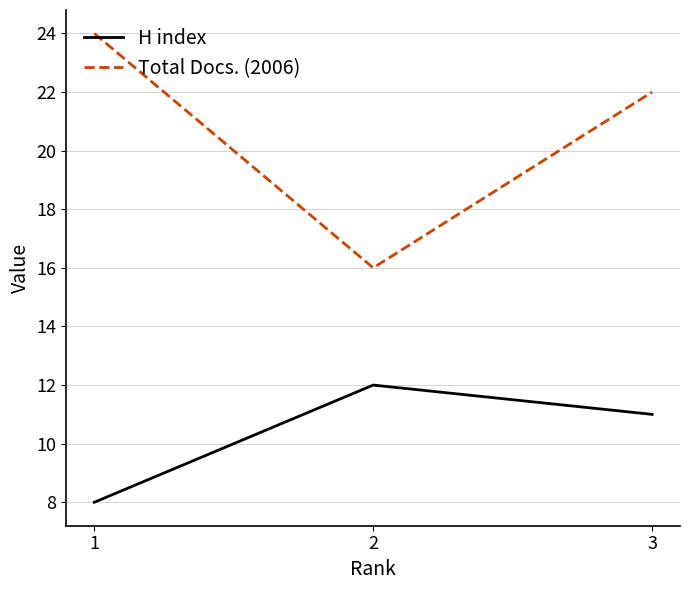

What is the smallest value displayed?

8